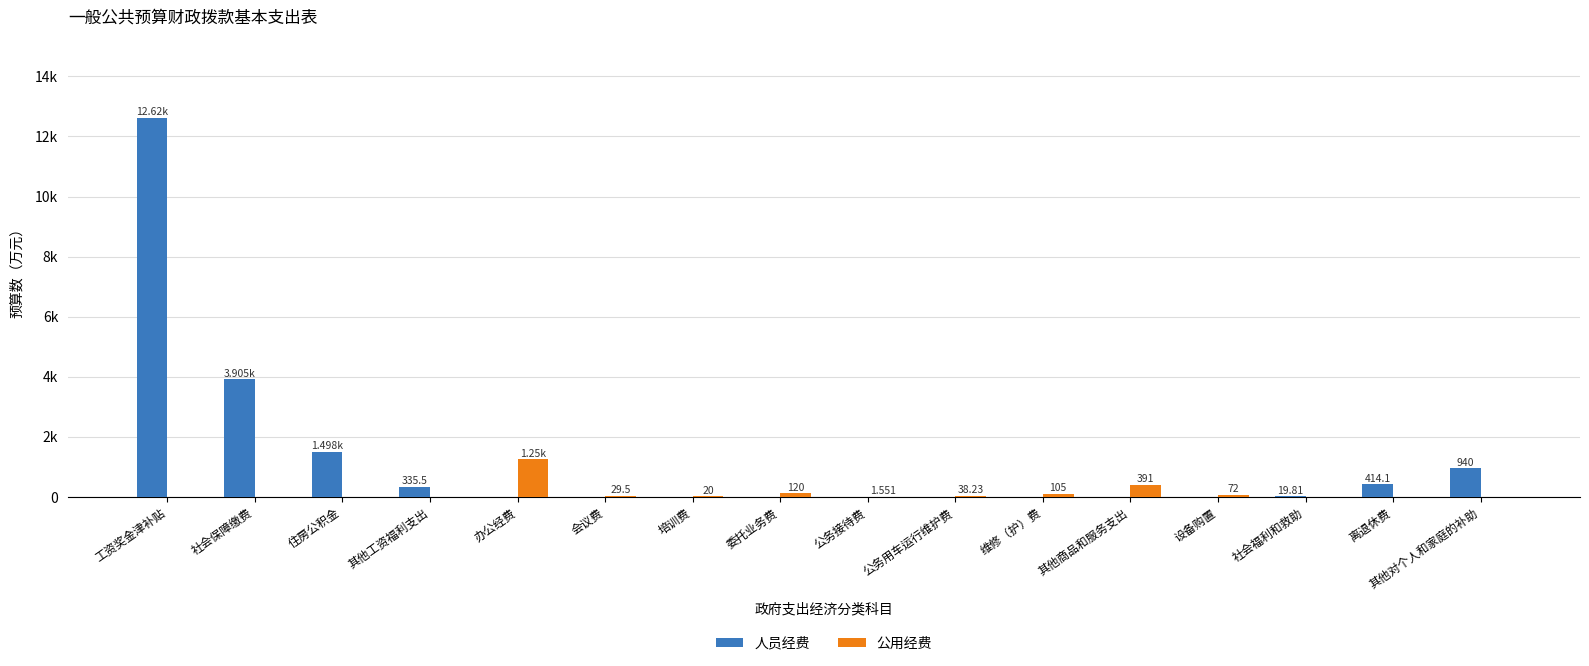

Is it true that 人员经费 equals 6427.7 at 委托业务费?

False